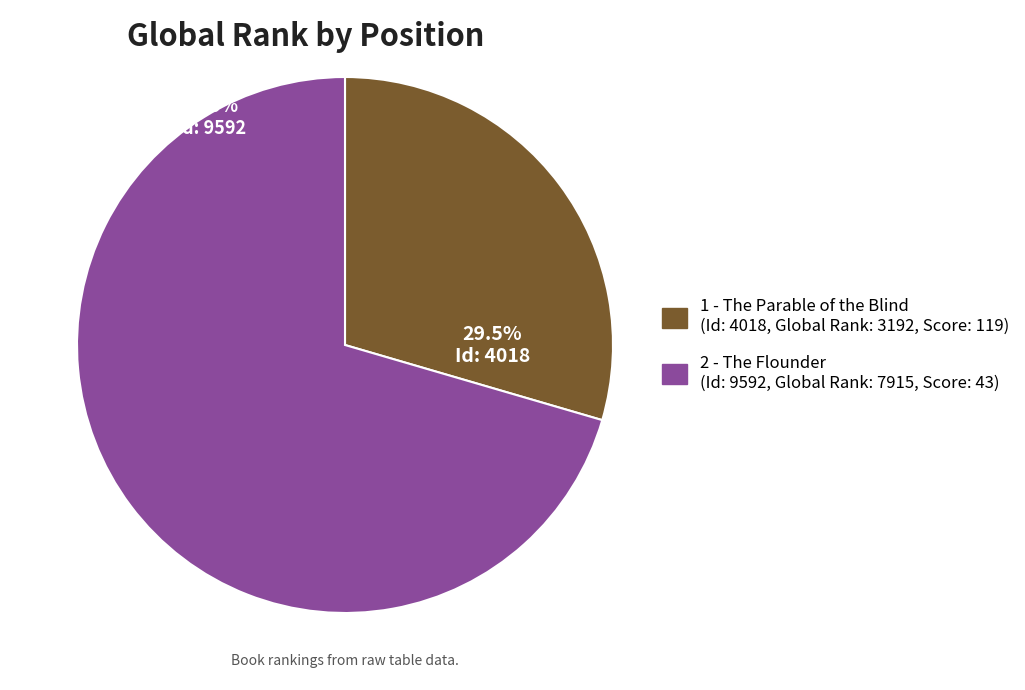

Between 1 - The Parable of the Blind and 2 - The Flounder, which is larger?

2 - The Flounder